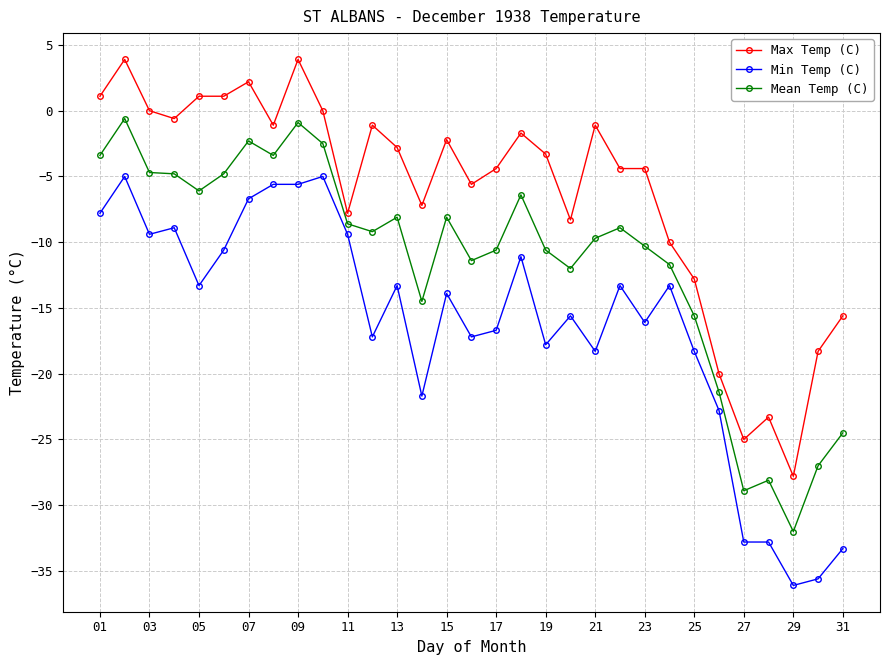

Which series has the largest total across all categories?

Max Temp (C)